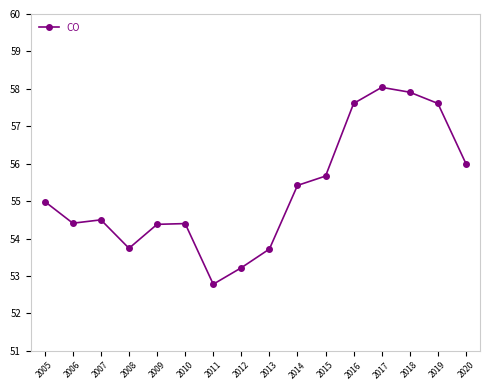

The value at 2017 is 58.0. True or false?

True